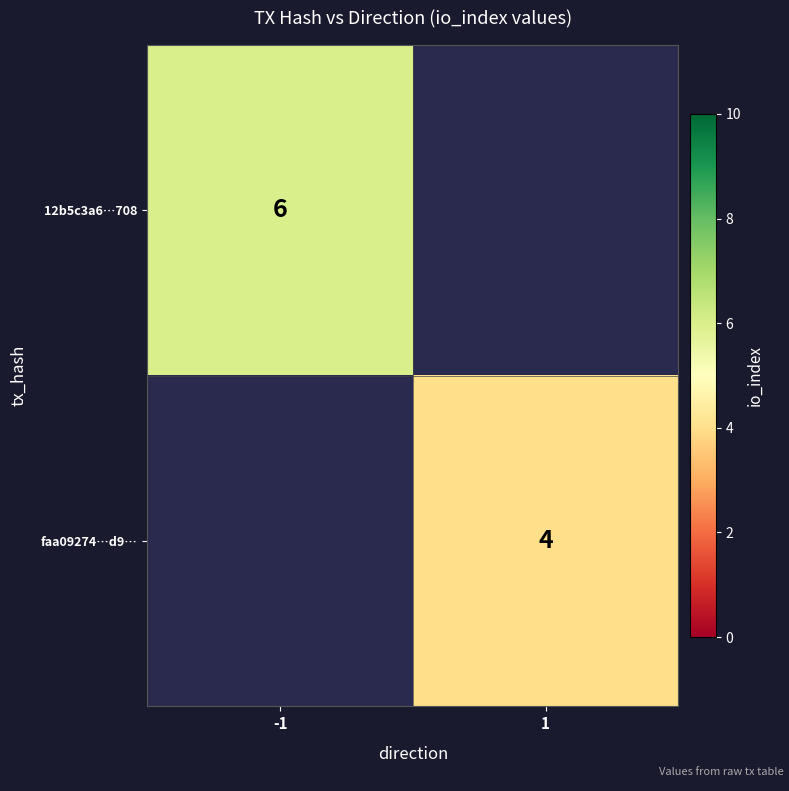

Between 1 and -1, which is larger?

-1